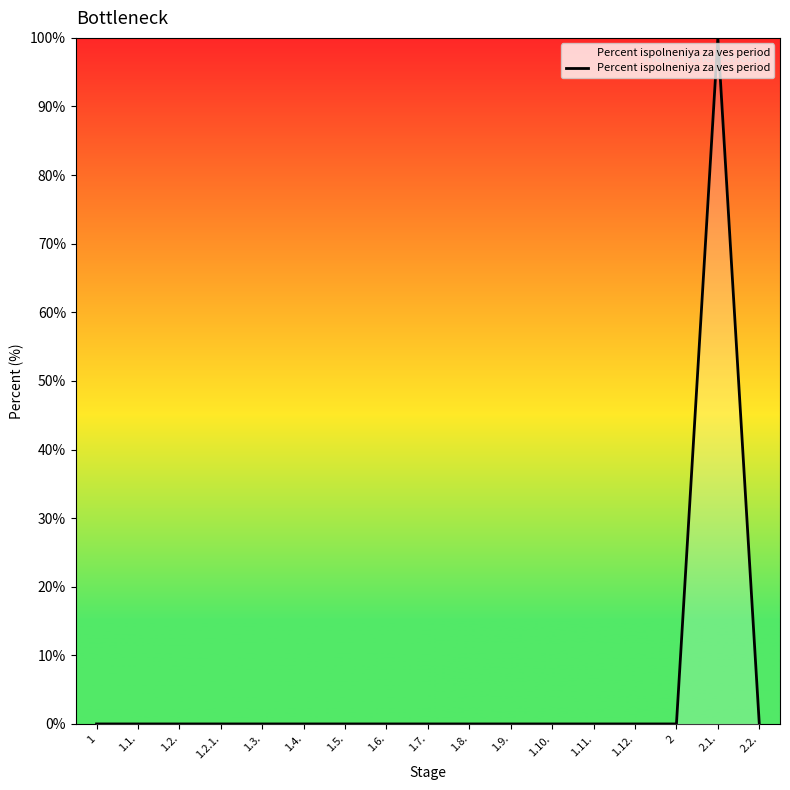

The value at 1.2. is 0. True or false?

True